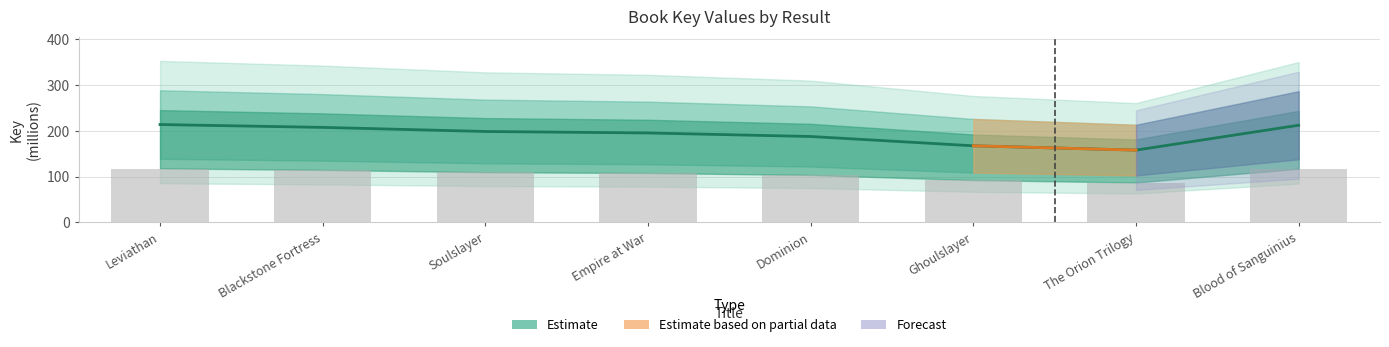

What is the change in value from Leviathan to Blood of Sanguinius?

-1.5